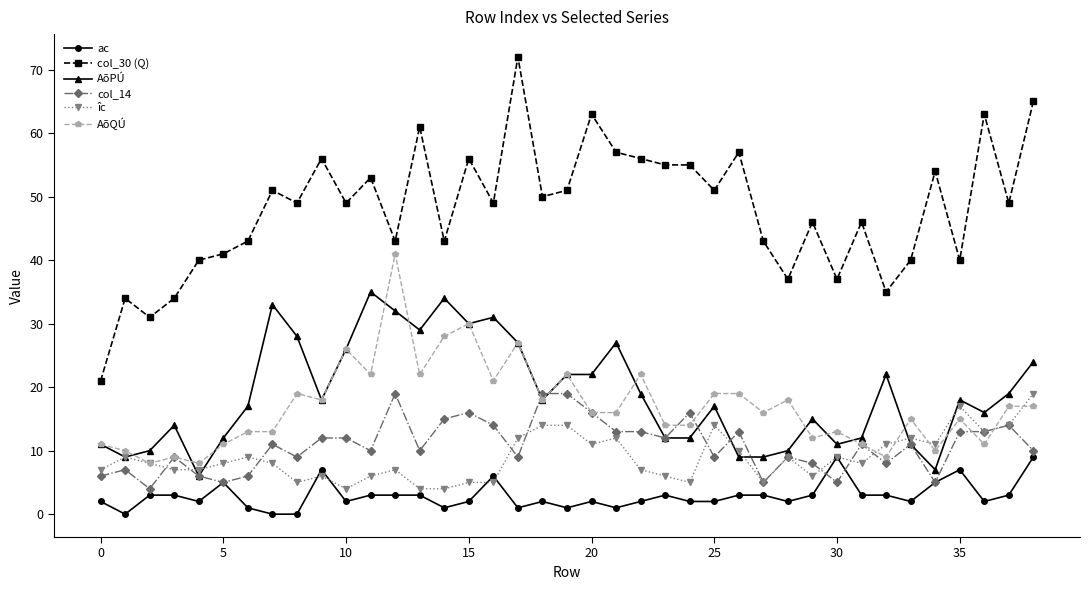

What is the highest value of the îc series?

19